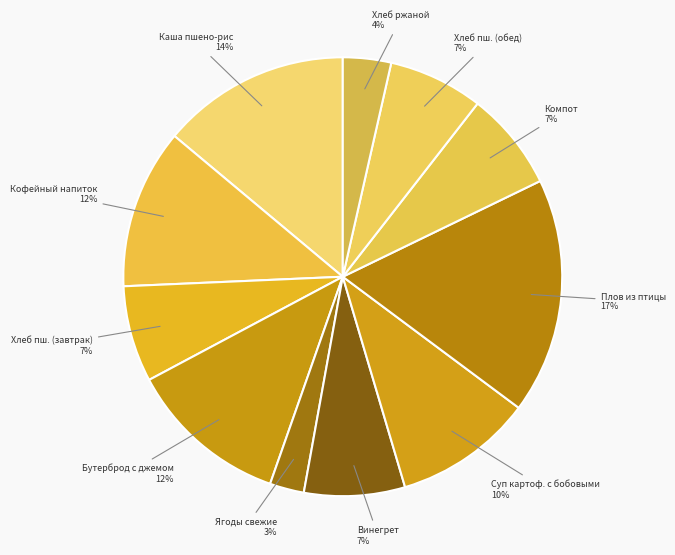

To the nearest percent, what is the combined percentage of Хлеб пш. (завтрак) 7% and Кофейный напиток 12%?

19%